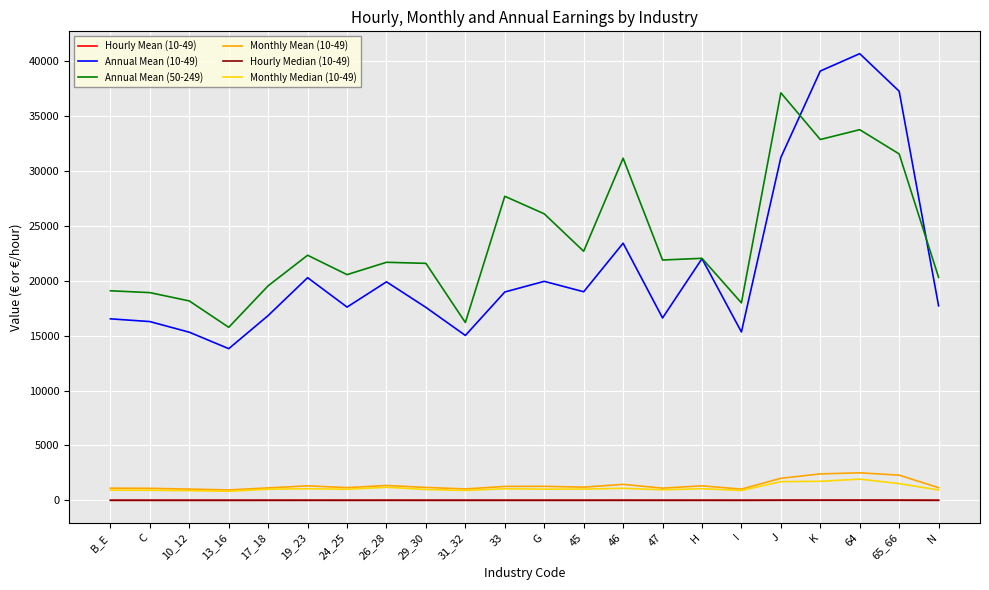

The Annual Mean (50-249) series shows 31396.2 at 26_28. True or false?

False